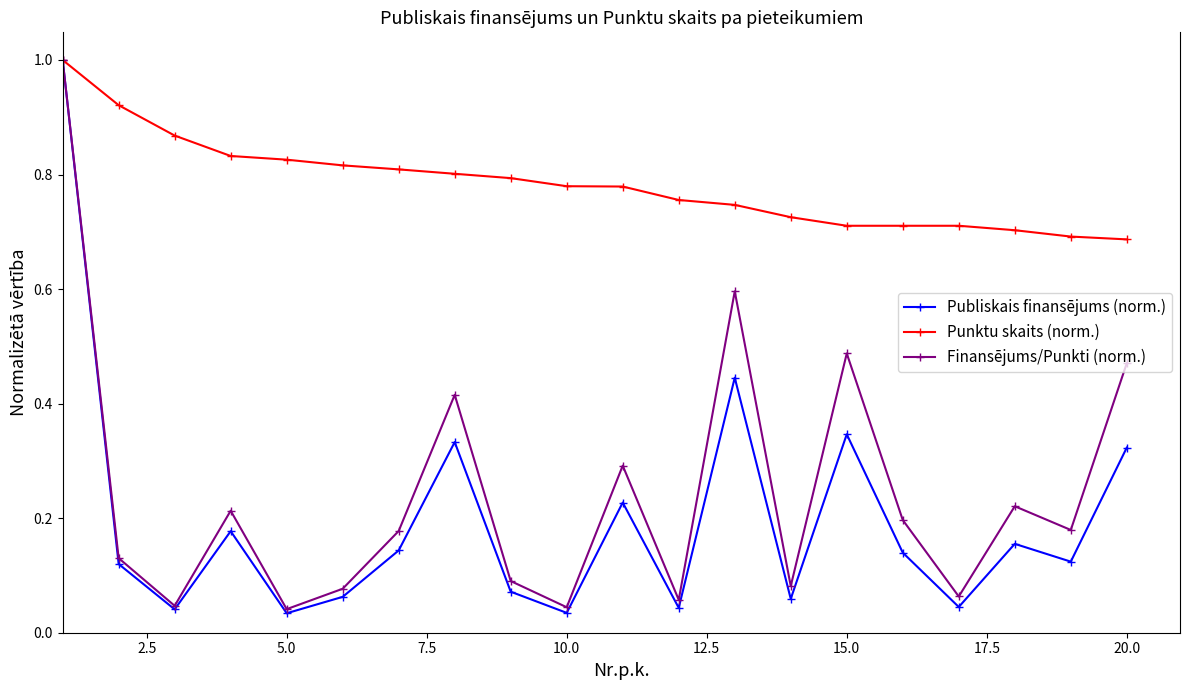

How many interior local peaks does the Finansējums/Punkti (norm.) series have?

6